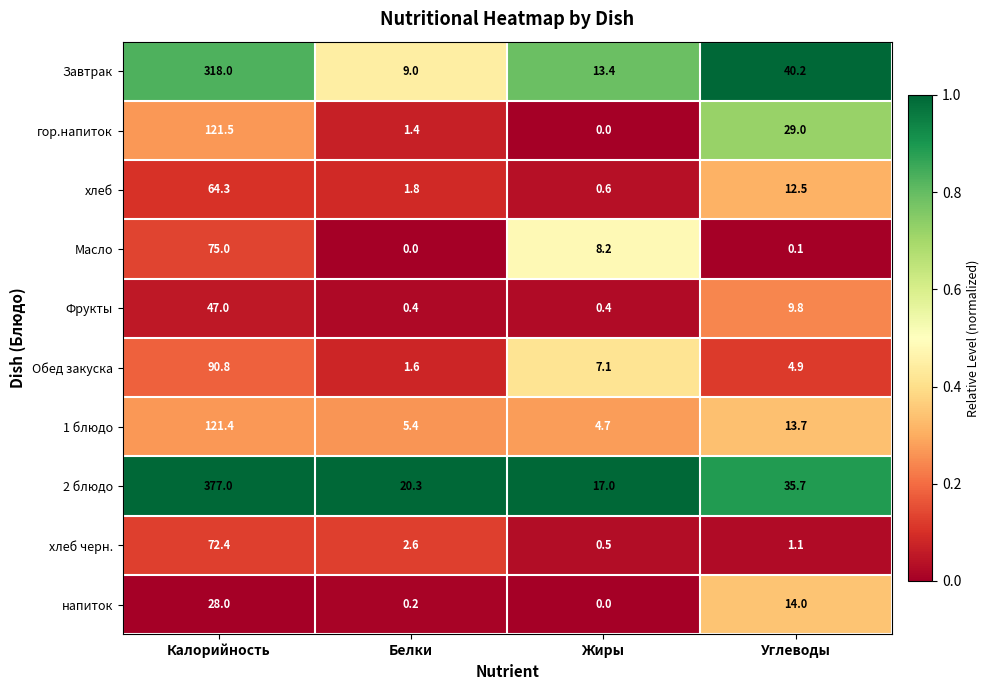

Rank the categories by Масло value from highest to lowest.

Калорийность, Жиры, Углеводы, Белки